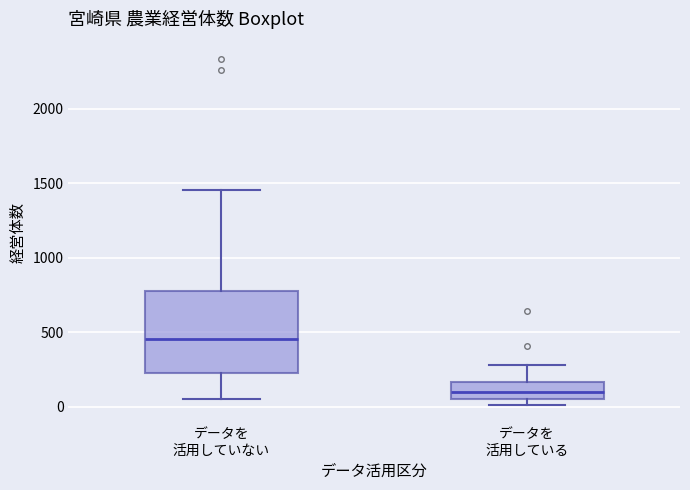

Reading left to right, transcribe this box plot: for each box, give where its median line is, the range the box spans, and where its two whiskers end, as read against the y-axis. The values are not printed on the chart, so give them approximately, as read against the axis.

データを 活用していない: median 450, box 250 to 800, whiskers 50 to 1450
データを 活用している: median 100, box 50 to 150, whiskers 0 to 300